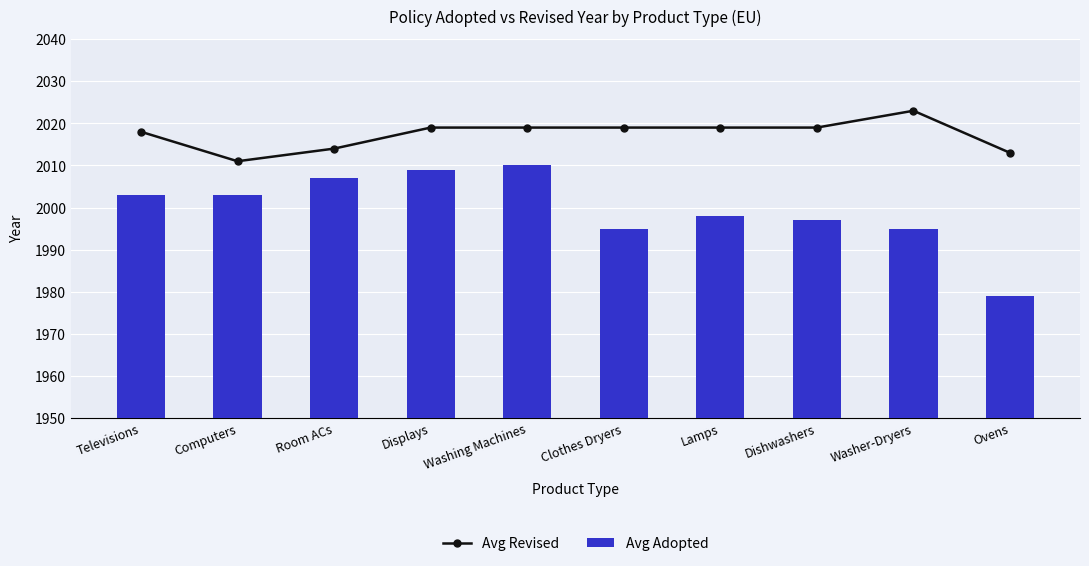

Reading left to right, transcribe all the data shown in this chart.

Avg Revised: Televisions=2018	Computers=2011	Room ACs=2014	Displays=2019	Washing Machines=2019	Clothes Dryers=2019	Lamps=2019	Dishwashers=2019	Washer-Dryers=2023	Ovens=2013
Avg Adopted: Televisions=2003	Computers=2003	Room ACs=2007	Displays=2009	Washing Machines=2010	Clothes Dryers=1995	Lamps=1998	Dishwashers=1997	Washer-Dryers=1995	Ovens=1979